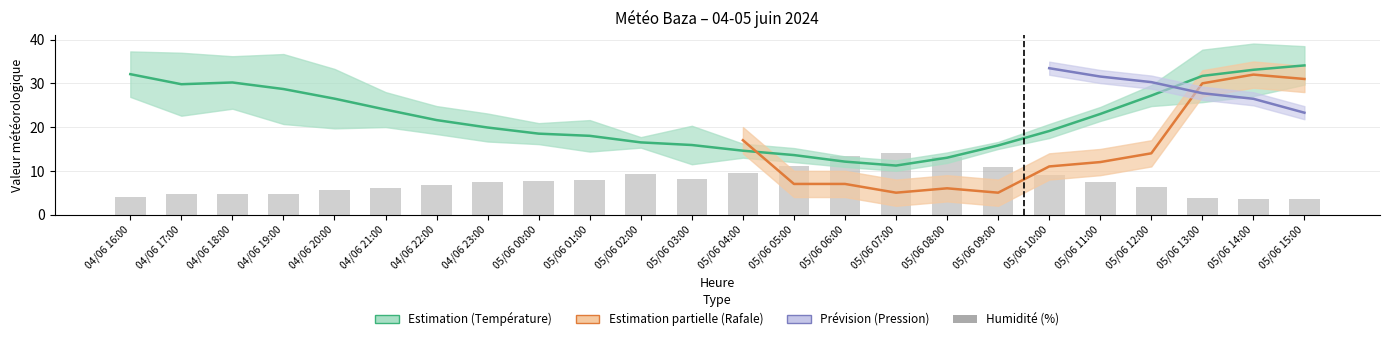

Does the chart contain any negative values?

No